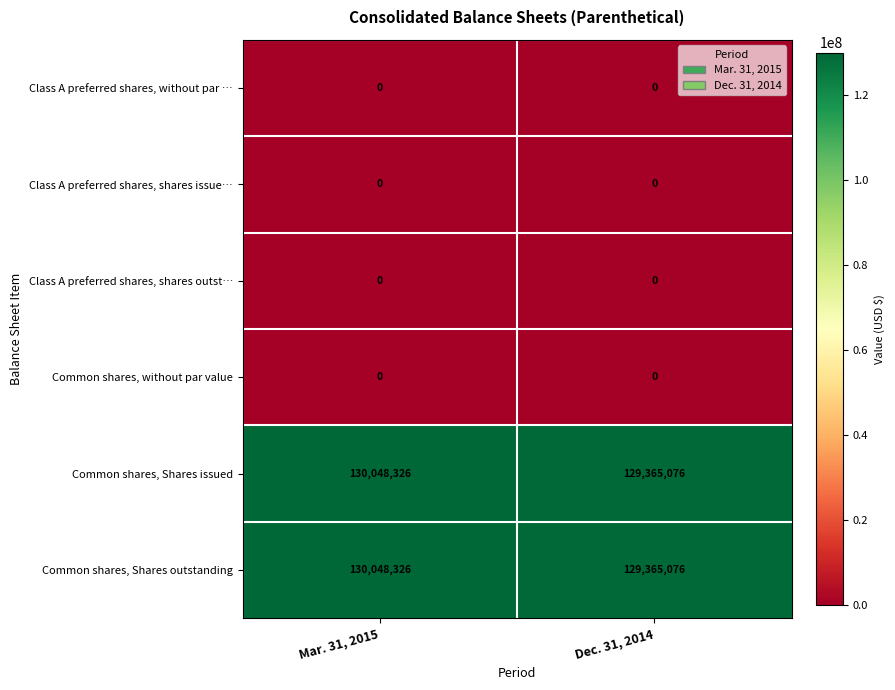

Reading left to right, what are all the values shown in this chart?

Class A preferred shares, without par …: 0	0
Class A preferred shares, shares issue…: 0	0
Class A preferred shares, shares outst…: 0	0
Common shares, without par value: 0	0
Common shares, Shares issued: 130048326	129365076
Common shares, Shares outstanding: 130048326	129365076